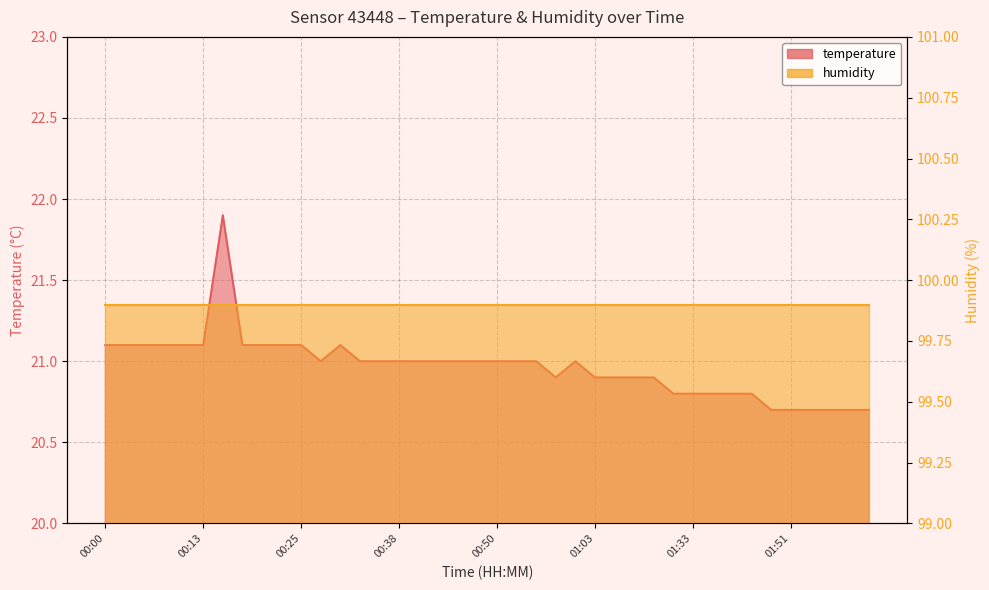

Rank the categories by value from highest to lowest.

00:15, 00:00, 00:03, 00:05, 00:08, 00:10, 00:13, 00:18, 00:20, 00:23, 00:25, 00:30, 00:28, 00:33, 00:35, 00:38, 00:40, 00:43, 00:45, 00:48, 00:50, 00:53, 00:55, 01:00, 00:58, 01:03, 01:05, 01:08, 01:10, 01:30, 01:33, 01:35, 01:38, 01:40, 01:46, 01:51, 01:54, 01:59, 02:01, 02:04